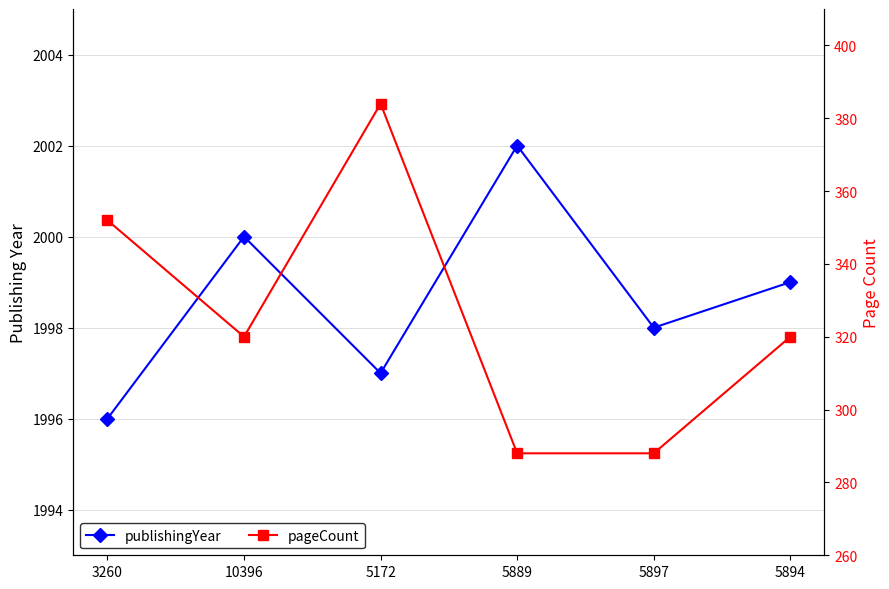

Rank the categories by pageCount value from highest to lowest.

5172, 3260, 10396, 5894, 5889, 5897